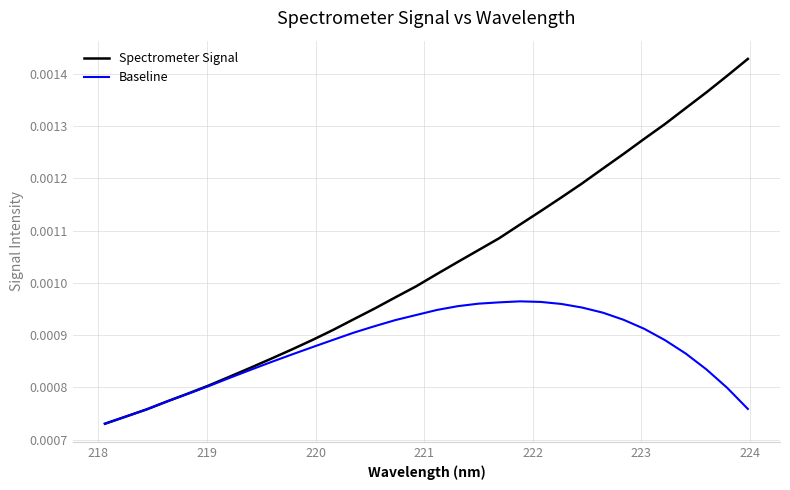

Count the number of categories in the chart.

32